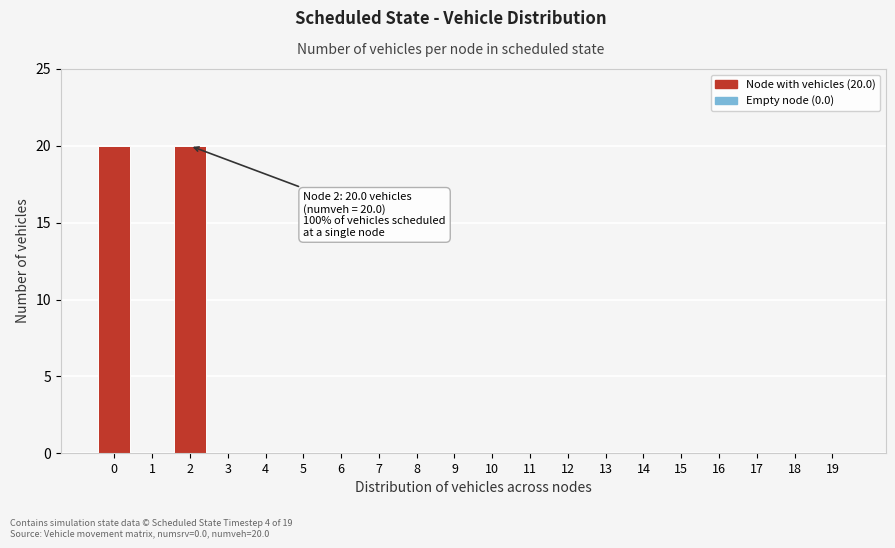

Reading left to right, what are all the values shown in this chart?

0=20	1=0	2=20	3=0	4=0	5=0	6=0	7=0	8=0	9=0	10=0	11=0	12=0	13=0	14=0	15=0	16=0	17=0	18=0	19=0